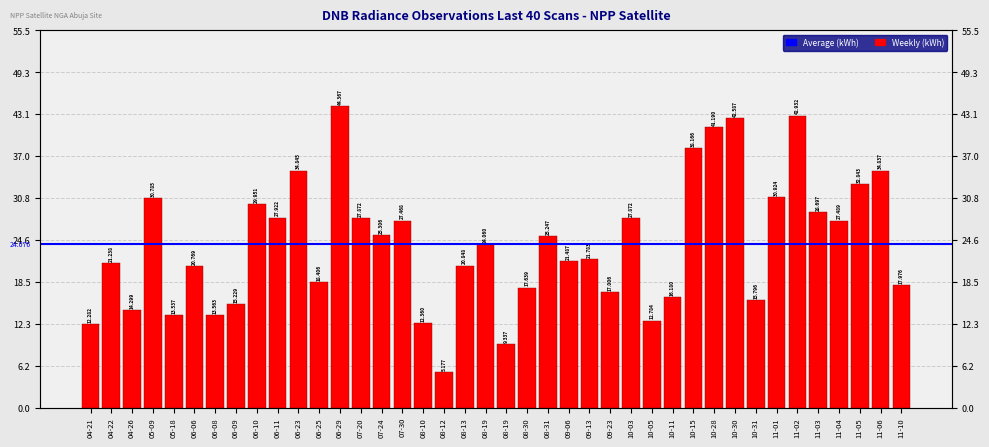

Rank the categories by value from highest to lowest.

06-29, 11-02, 10-30, 10-28, 10-15, 06-23, 11-06, 11-05, 11-01, 05-09, 06-10, 11-03, 06-11, 10-03, 07-20, 11-04, 07-30, 07-24, 08-31, 08-19, 09-13, 09-06, 04-22, 08-13, 06-06, 06-25, 11-10, 08-30, 09-23, 10-11, 10-31, 06-09, 04-26, 06-08, 05-18, 10-05, 08-10, 04-21, 08-19, 08-12